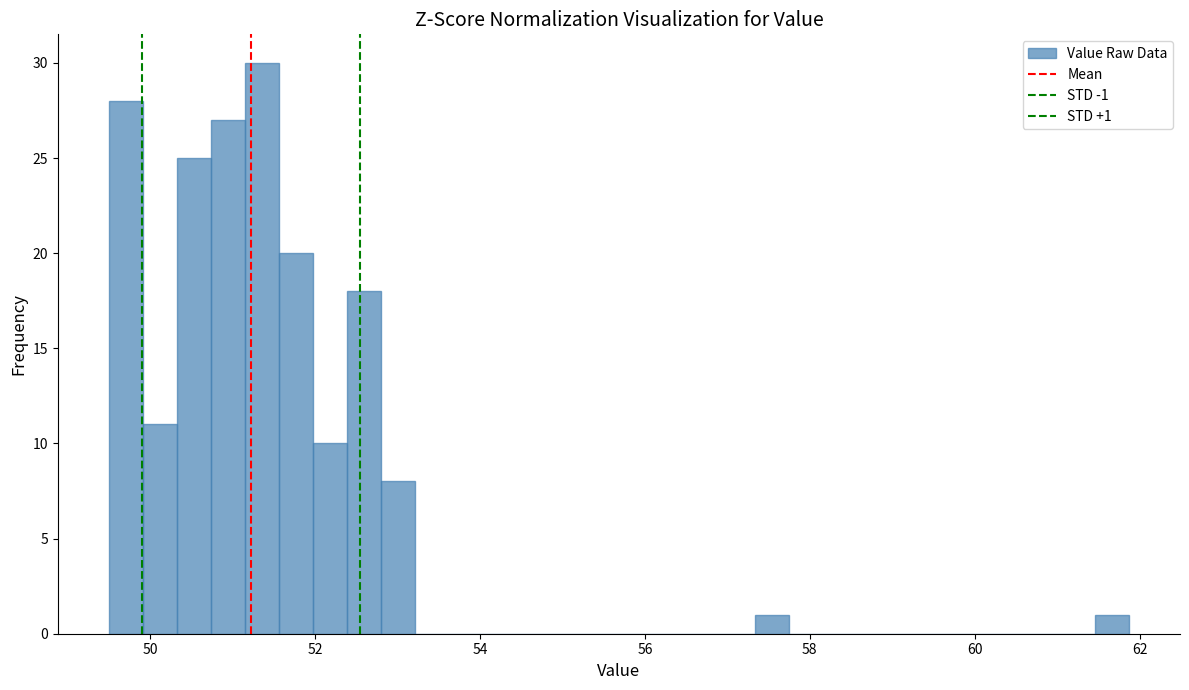

Read against the x-axis, roughly where is the centre of the tallest bar?

51.4